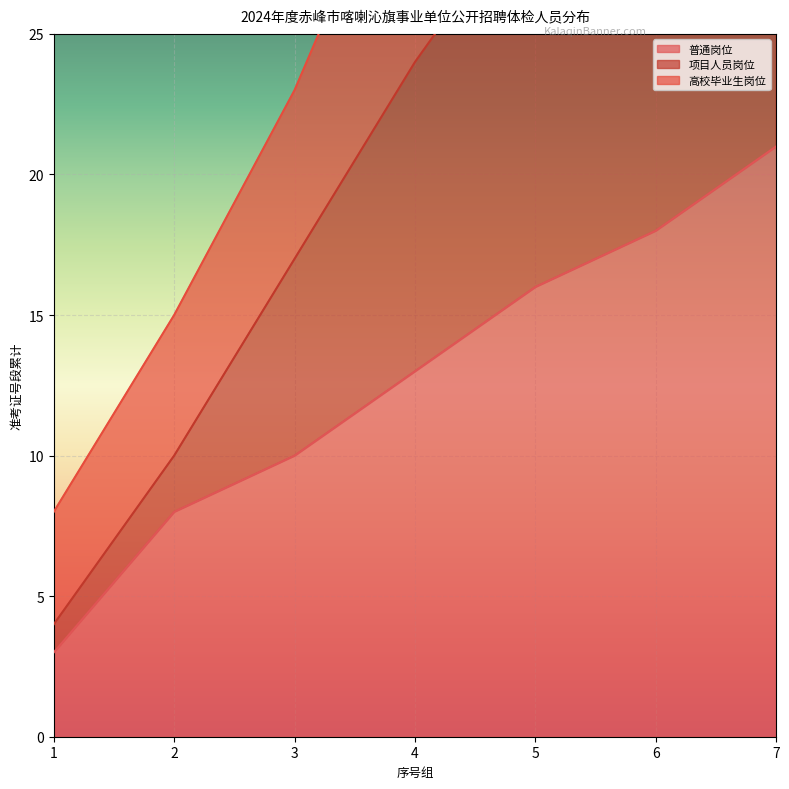

True or false: 普通岗位 and 项目人员岗位 cross at least once.

False